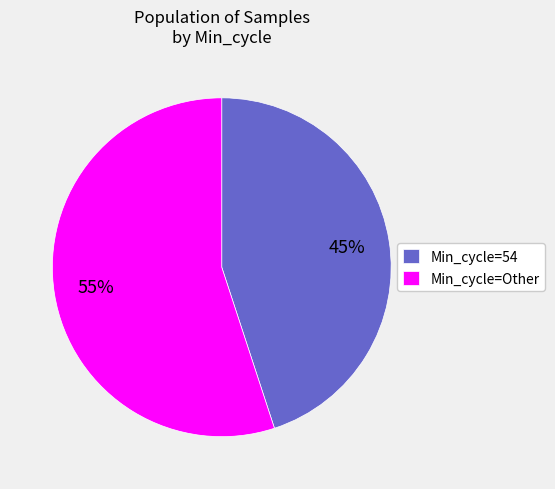

Which category has the smallest portion of the pie?

Min_cycle=54